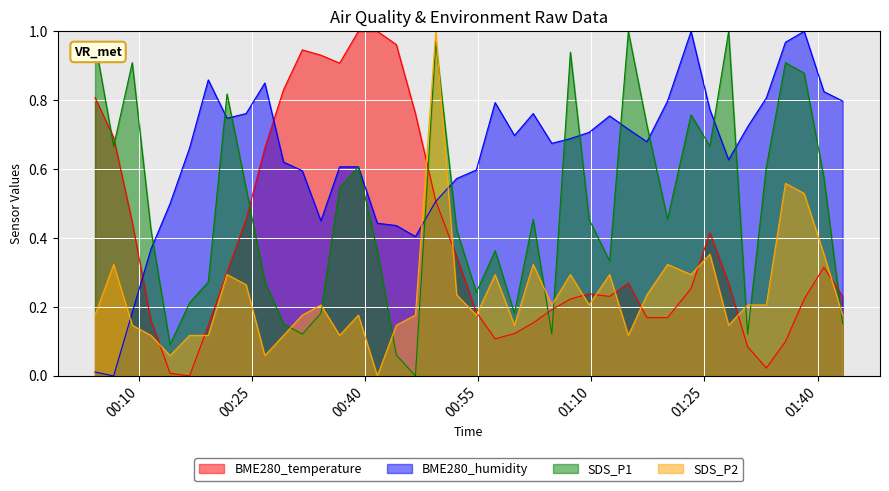

True or false: SDS_P1 and BME280_humidity intersect in this chart.

True